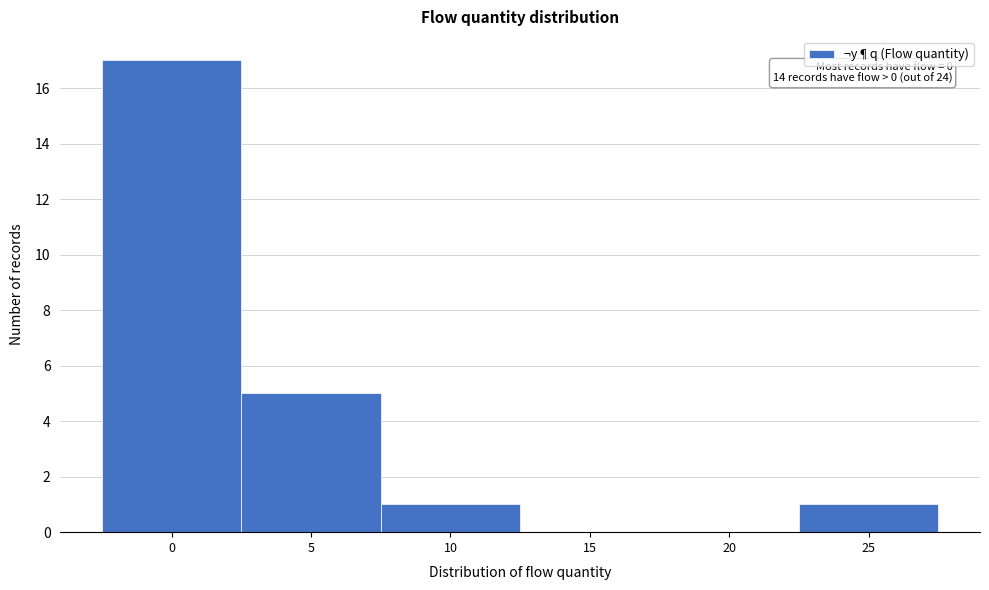

Reading left to right, transcribe all the data shown in this chart.

0=17	5=5	10=1	15=0	20=0	25=1